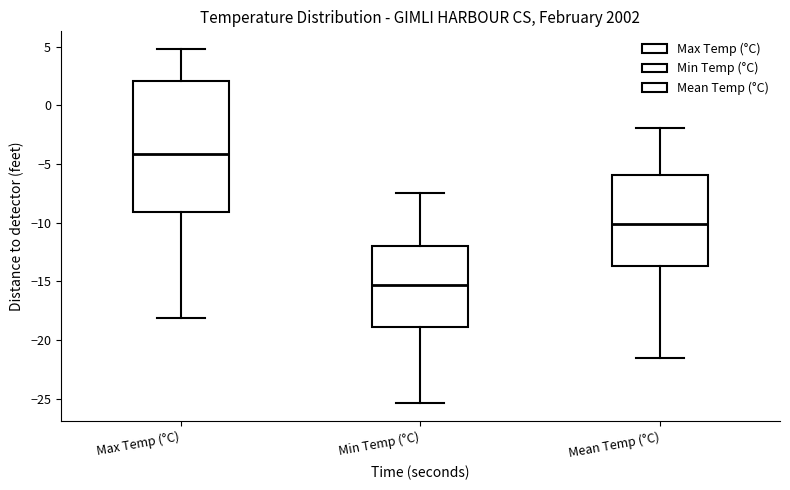

Which box is the tallest, from its lower edge to its upper edge?

Max Temp (°C)